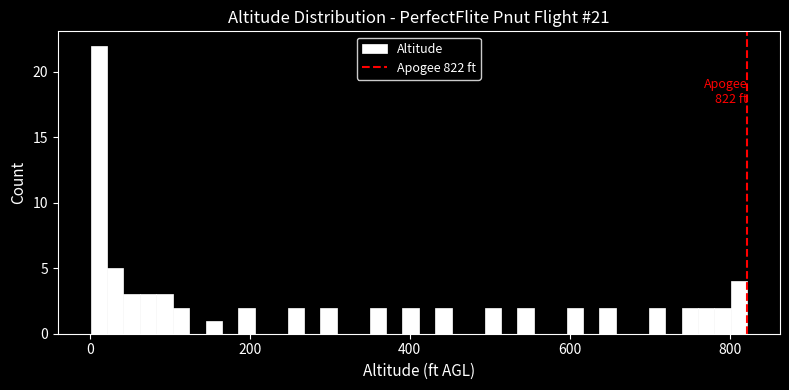

Around what value on the x-axis is the tallest bar? Give the approximate position of its centre, as read against the axis.

20